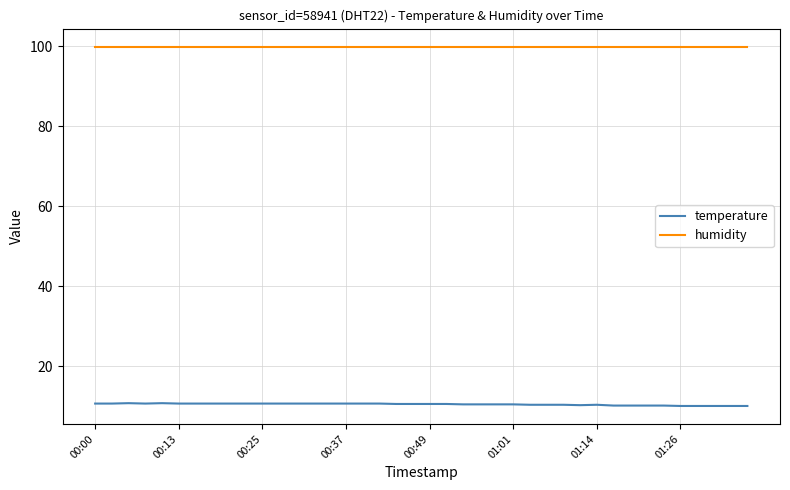

List the series in order of their overall mean, lowest first.

temperature, humidity